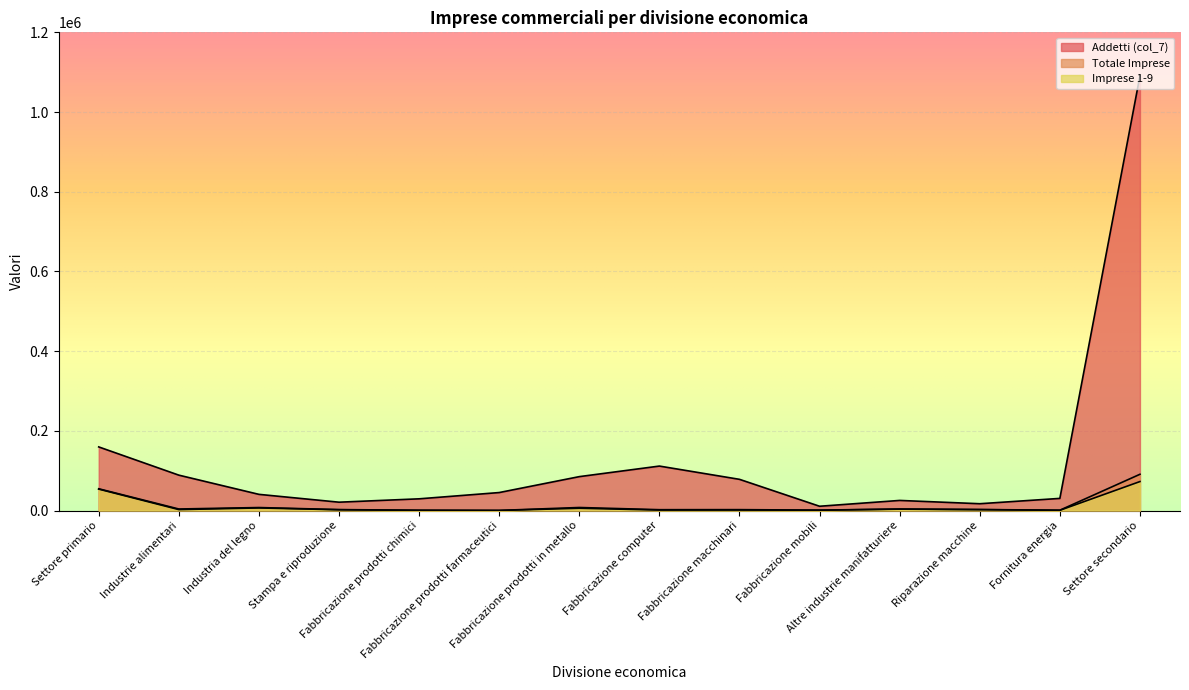

True or false: Addetti (col_7) and Imprese 1-9 intersect in this chart.

False